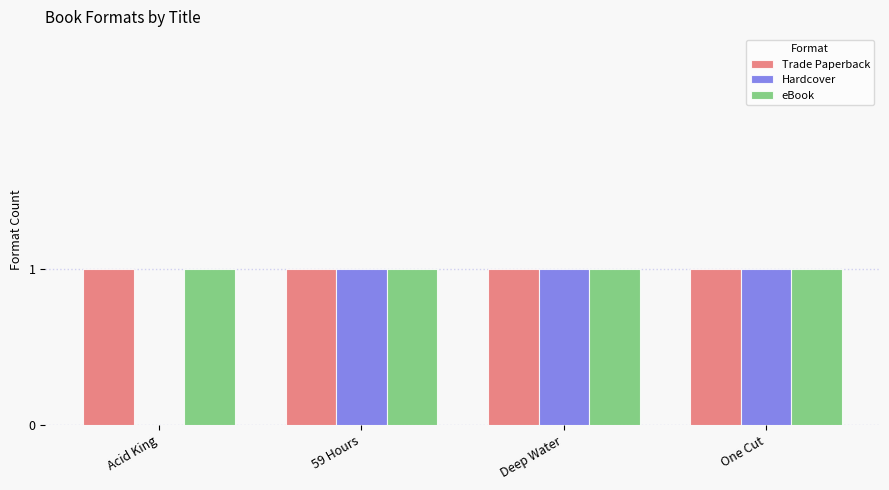

Count the number of data series in this chart.

3